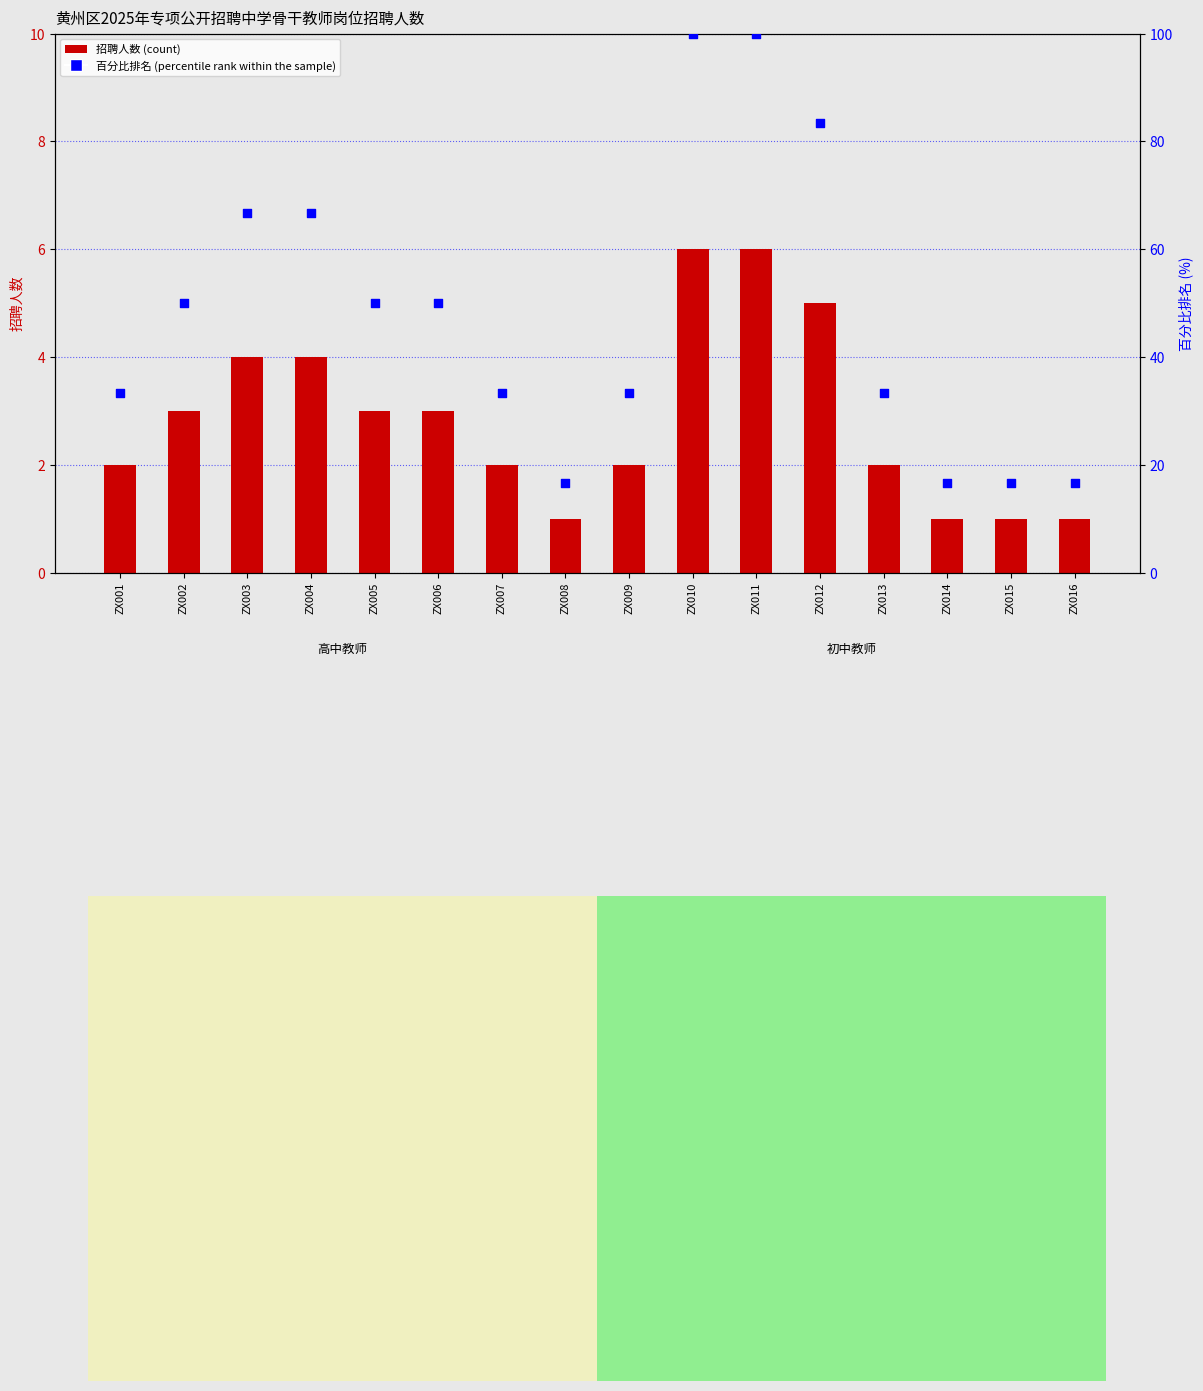

Is the value of 招聘人数(count) at ZX002 greater than the value of 百分比排名 (percentile rank within the sample) at ZX008?

No